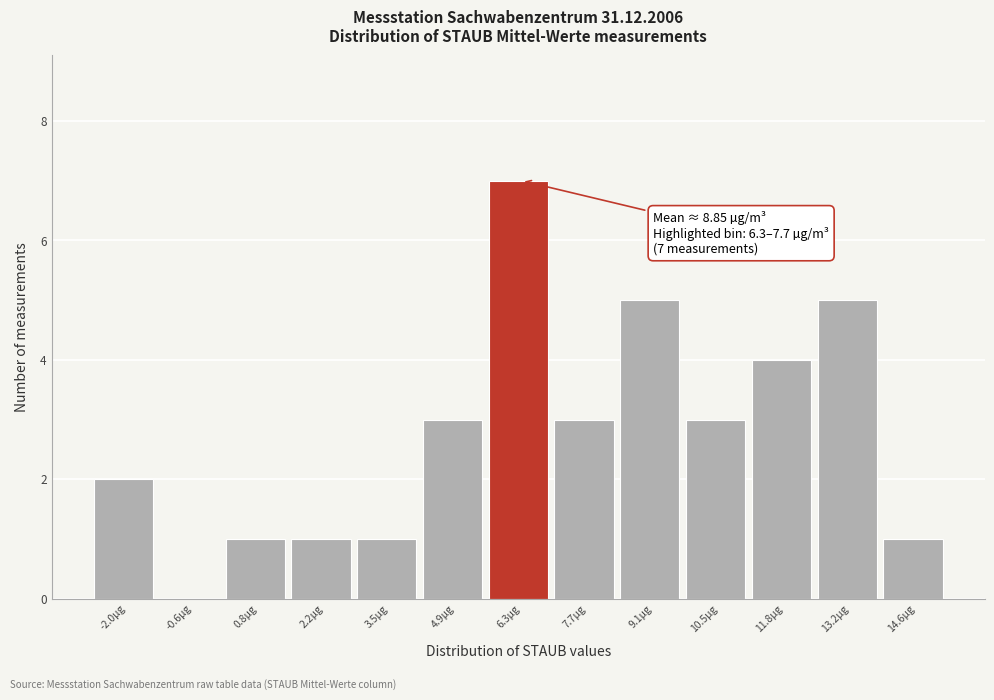

Reading left to right, what are all the values shown in this chart?

-2.0µg=2	-0.6µg=0	0.8µg=1	2.2µg=1	3.5µg=1	4.9µg=3	6.3µg=7	7.7µg=3	9.1µg=5	10.5µg=3	11.8µg=4	13.2µg=5	14.6µg=1